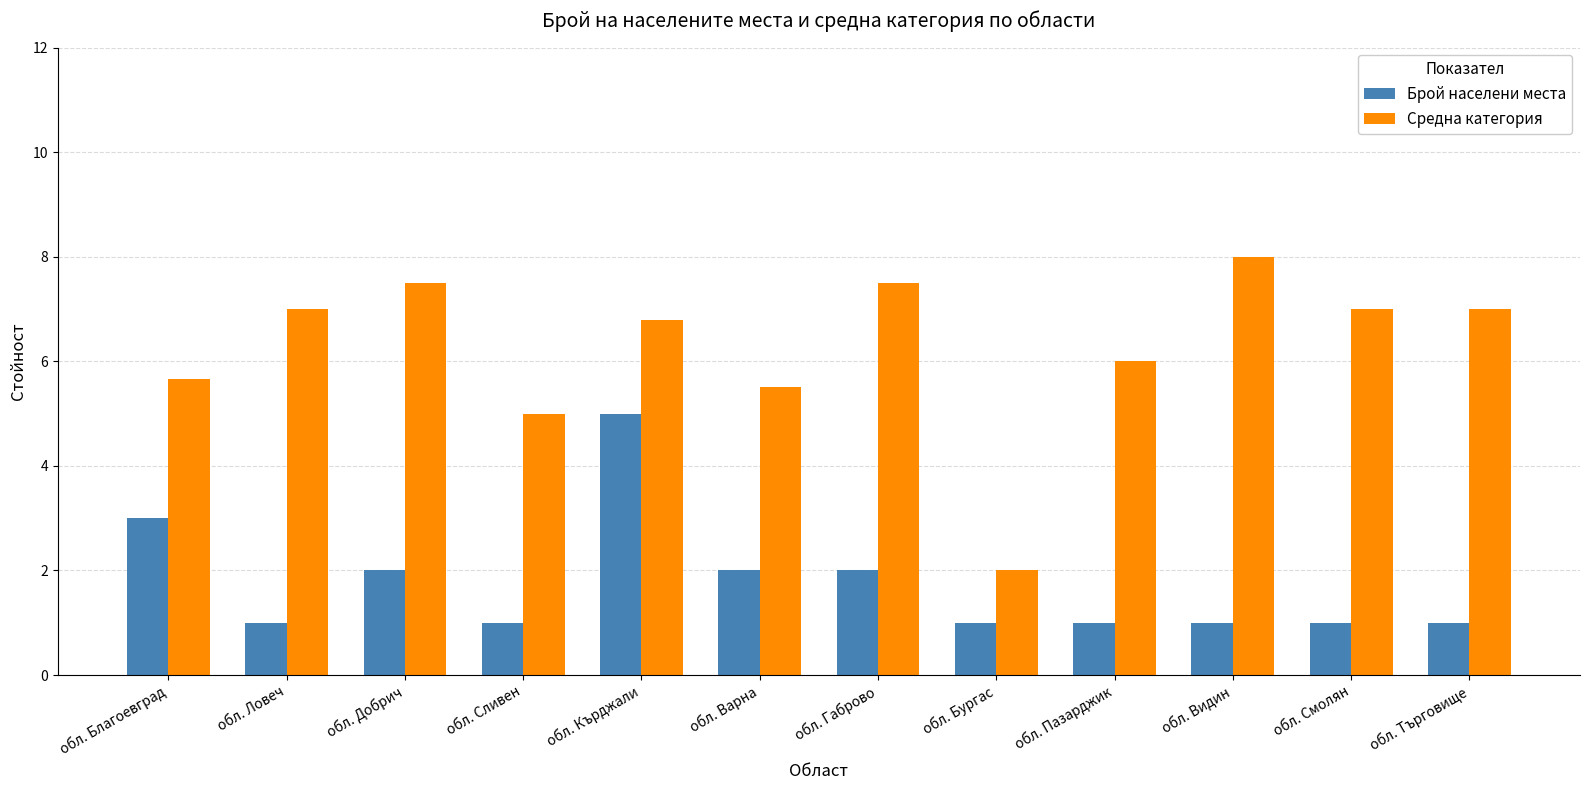

What position from the right is обл. Габрово?

6